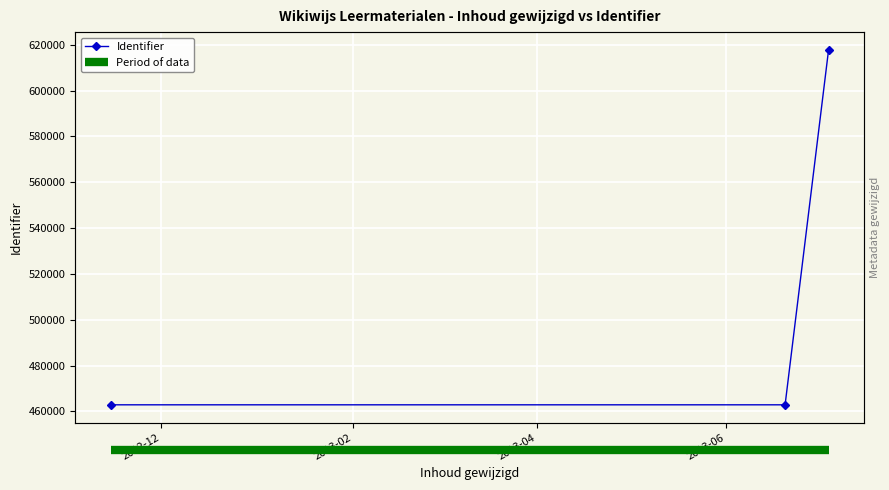

What is the change in value from 2012-11-15 to 2013-07-04?

+154914